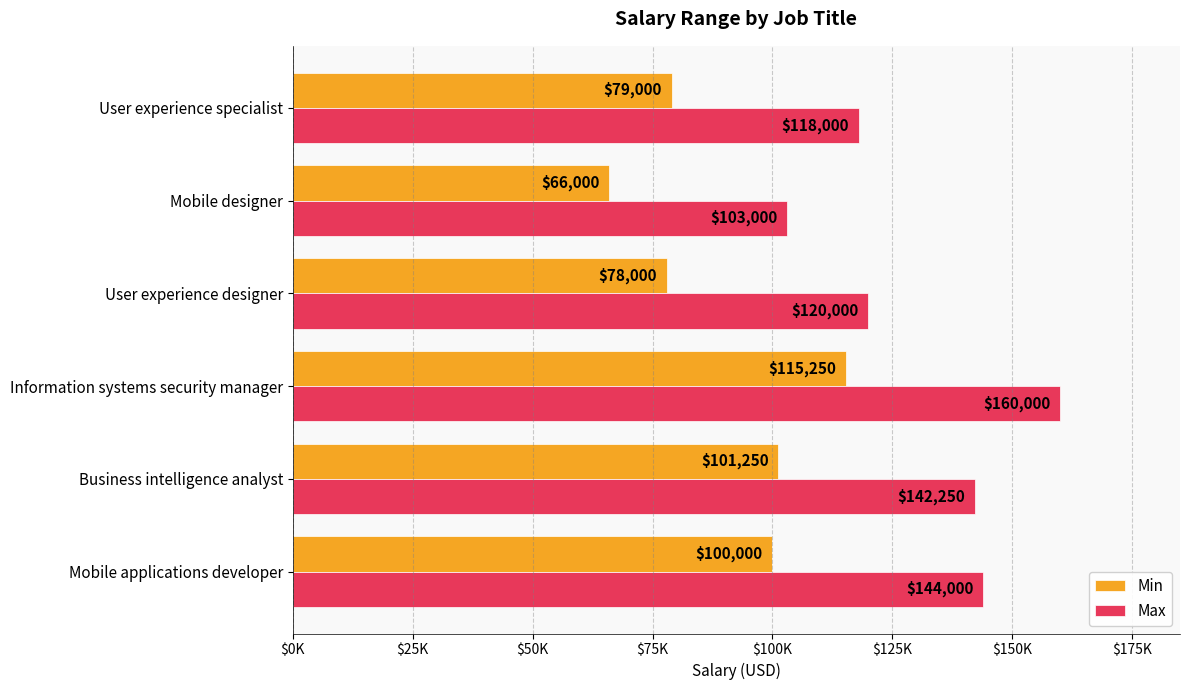

At which category is the sum across all series the highest?

Information systems security manager